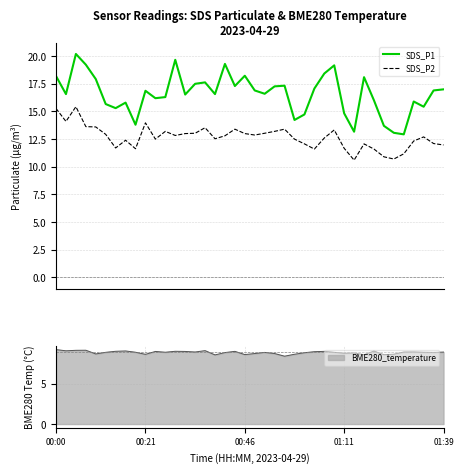

True or false: SDS_P2 and SDS_P1 cross at least once.

False